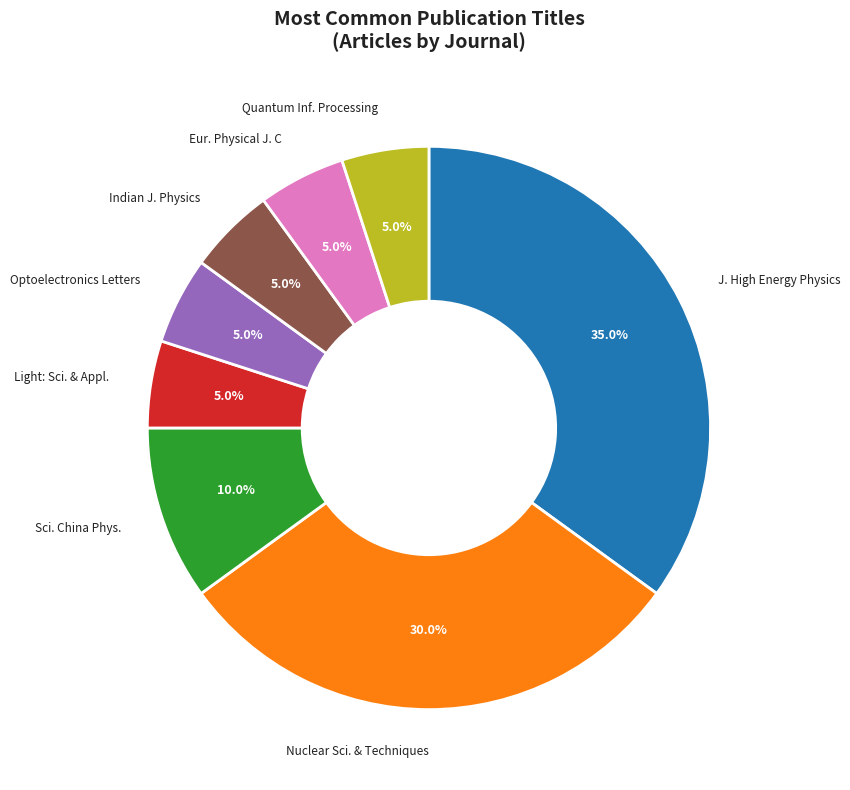

Does J. High Energy Physics represent more than half of the total?

No